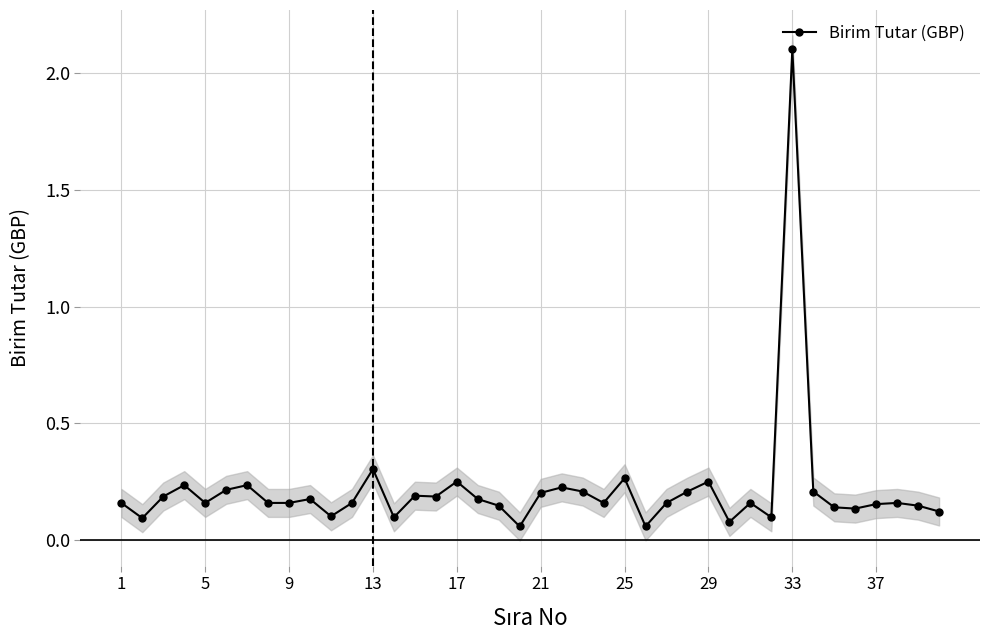

Which category has the highest value in the Birim Tutar (GBP) series?

33